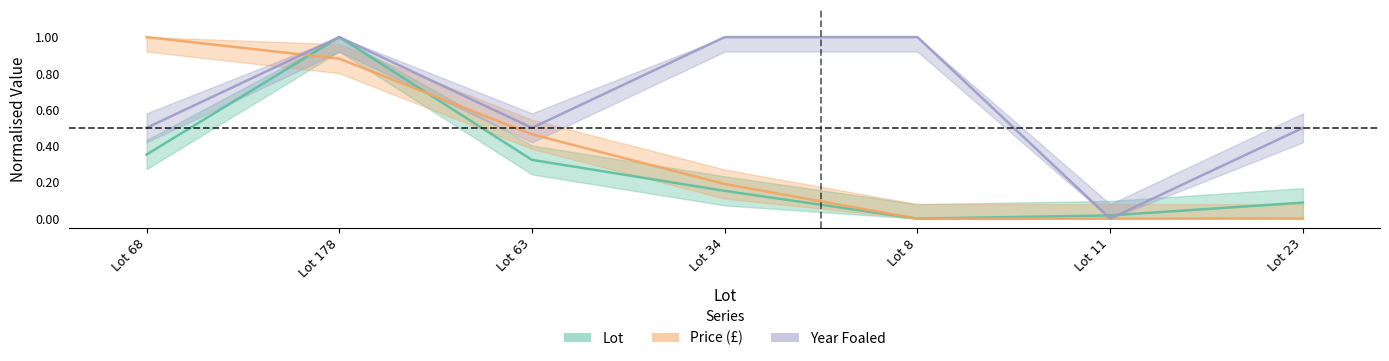

What position from the right is Lot 23?

1